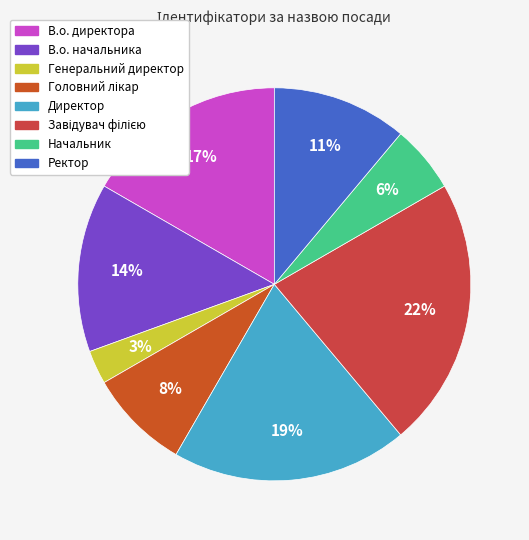

Which has a higher value, Директор or Завідувач філією?

Завідувач філією